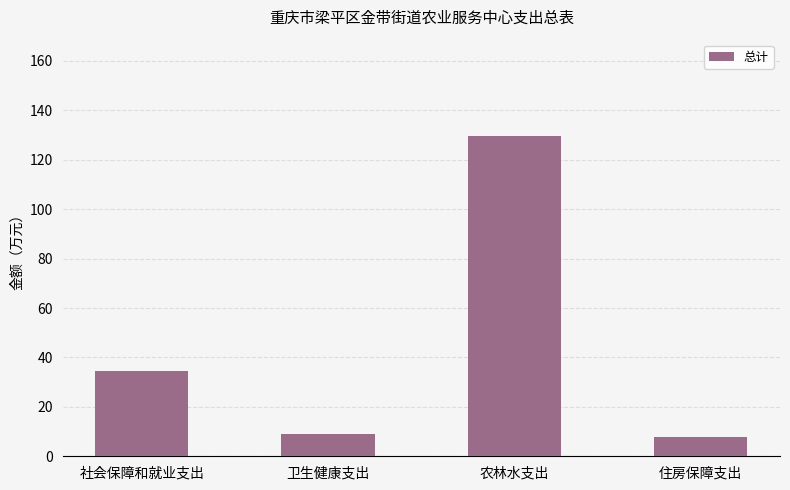

At which label does the data first exceed 34?

社会保障和就业支出